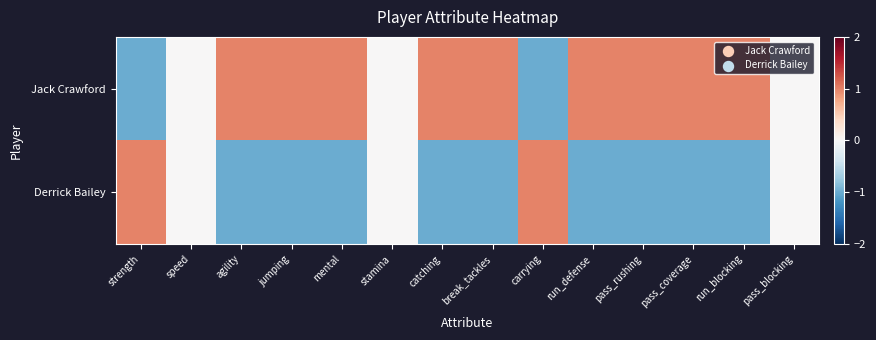

Reading left to right, what are all the values shown in this chart?

Jack Crawford: strength=-1.0	speed=0.0	agility=1.0	jumping=1.0	mental=1.0	stamina=0.0	catching=1.0	break_tackles=1.0	carrying=-1.0	run_defense=1.0	pass_rushing=1.0	pass_coverage=1.0	run_blocking=1.0	pass_blocking=0.0
Derrick Bailey: strength=1.0	speed=0.0	agility=-1.0	jumping=-1.0	mental=-1.0	stamina=0.0	catching=-1.0	break_tackles=-1.0	carrying=1.0	run_defense=-1.0	pass_rushing=-1.0	pass_coverage=-1.0	run_blocking=-1.0	pass_blocking=0.0